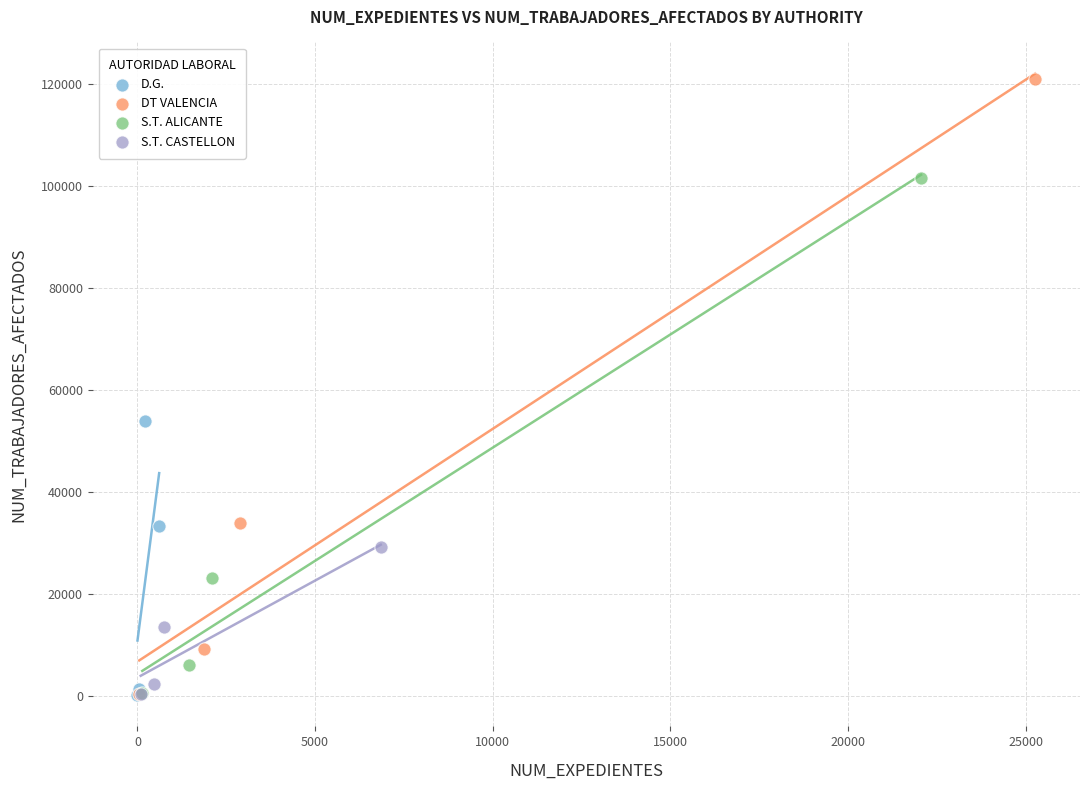

Which series contains the highest Y value?

DT VALENCIA